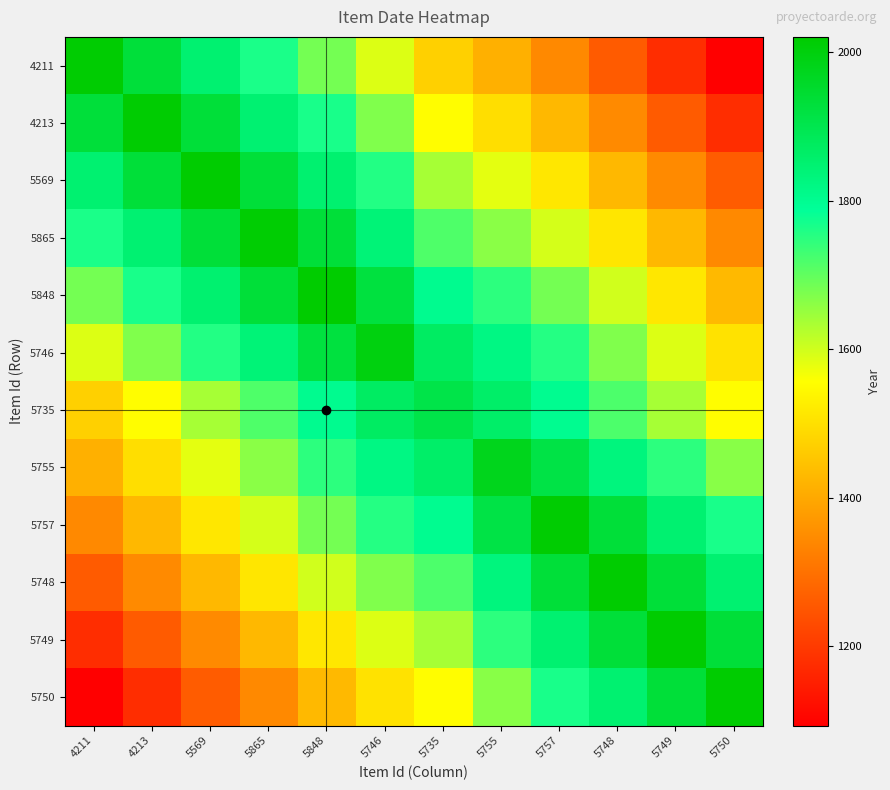

At how many categories does at least one series exceed 1775?

12